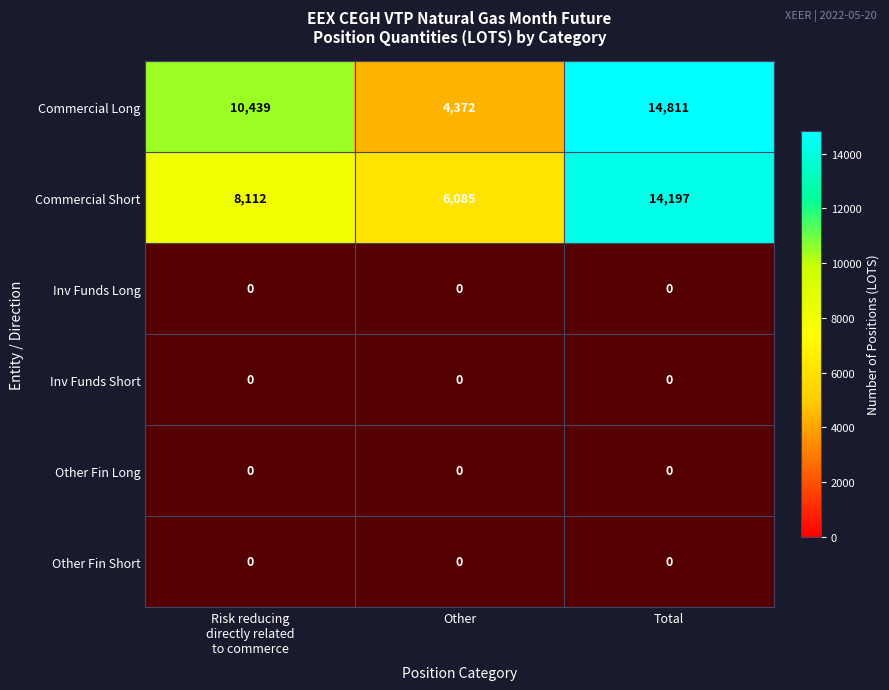

At which category does the chart reach its peak across all series?

Total